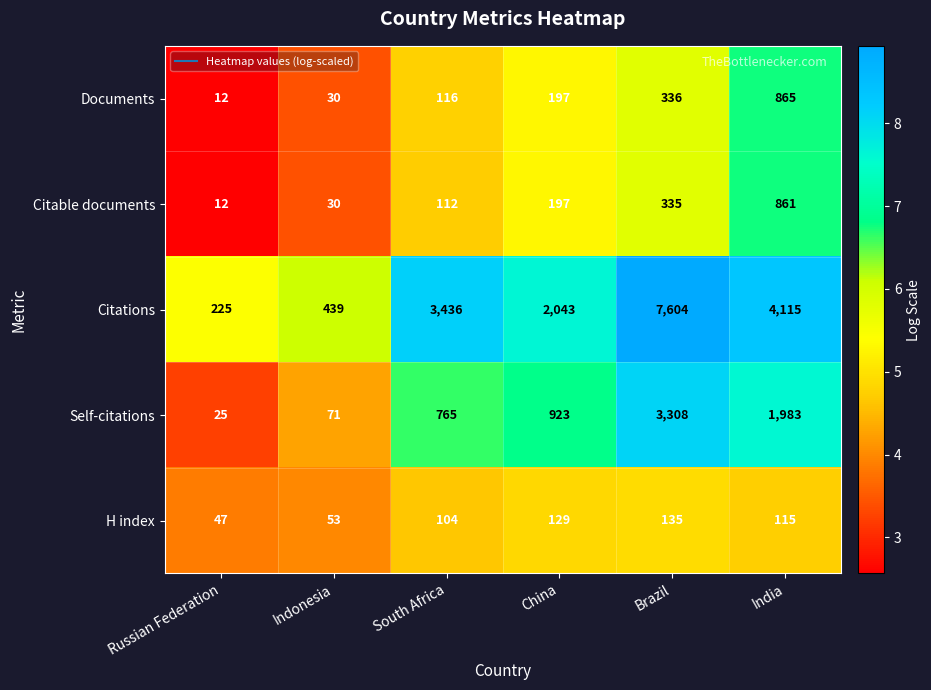

What is the total value across all series at Brazil?

11718